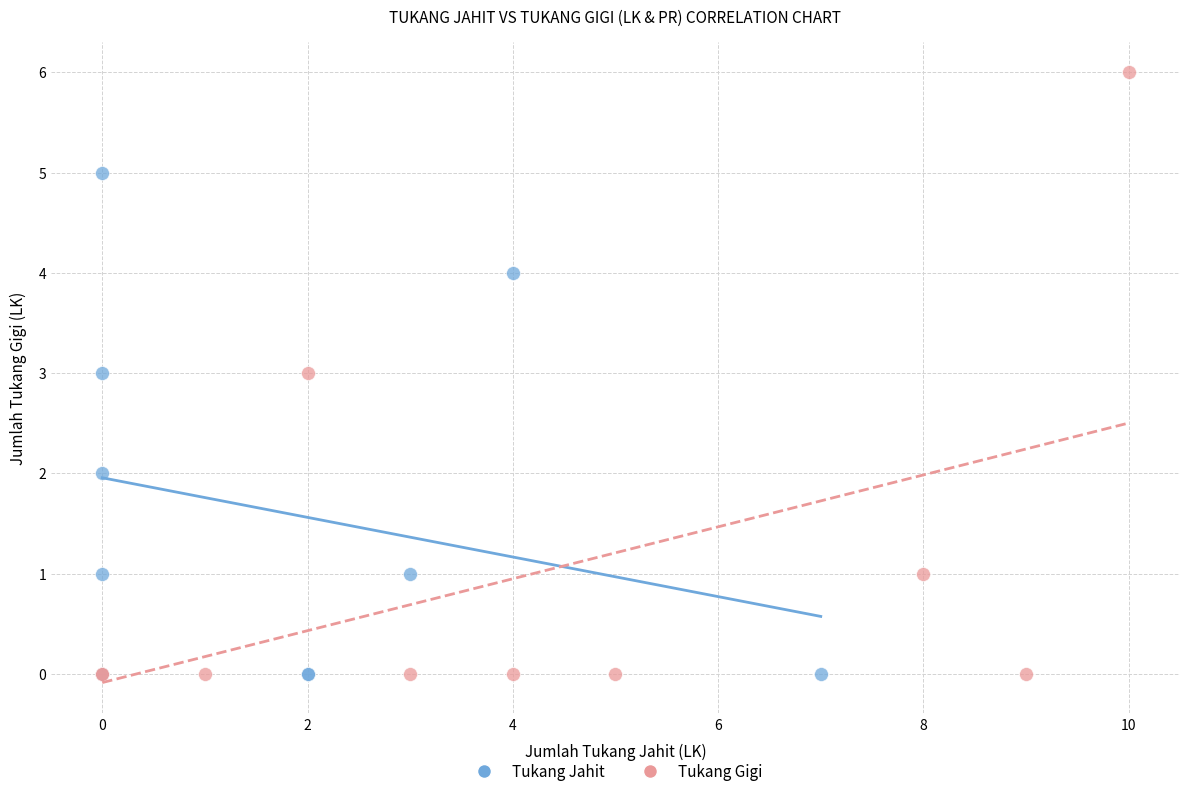

Which series contains the highest Y value?

Tukang Gigi